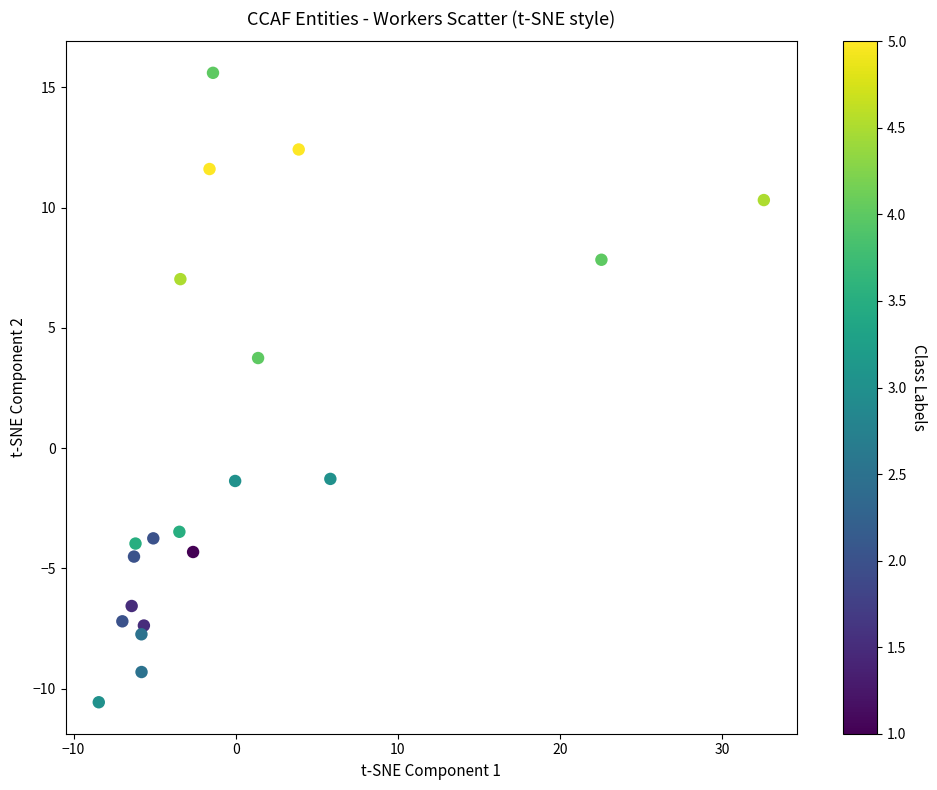

What Y value in the scatter plot is closest to 2?

3.7